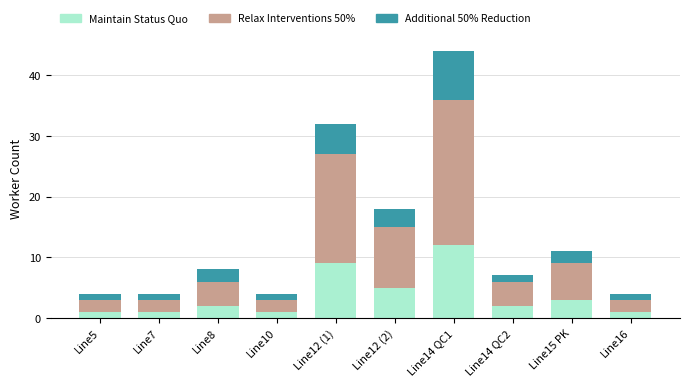

At which category is the sum across all series the highest?

Line14 QC1